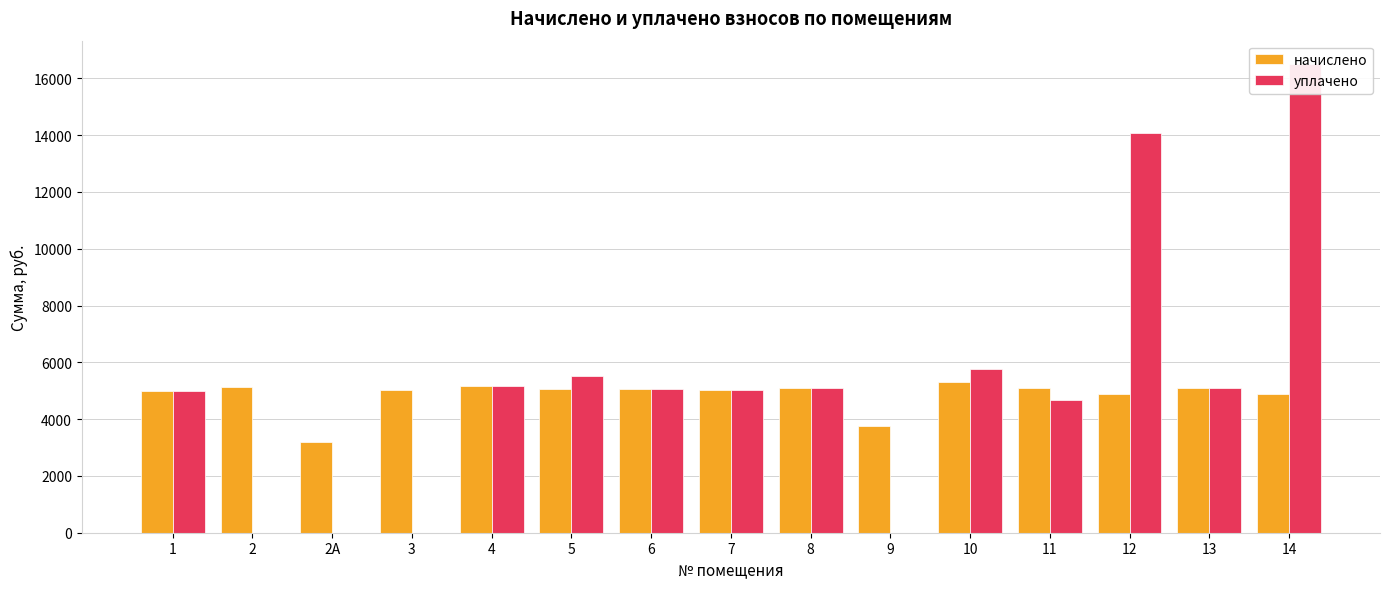

Rank the categories by уплачено value from highest to lowest.

14, 12, 10, 5, 4, 8, 13, 6, 7, 1, 11, 2, 2А, 3, 9